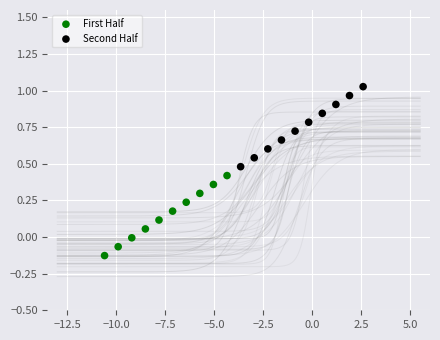

Which series reaches the minimum Y coordinate?

First Half